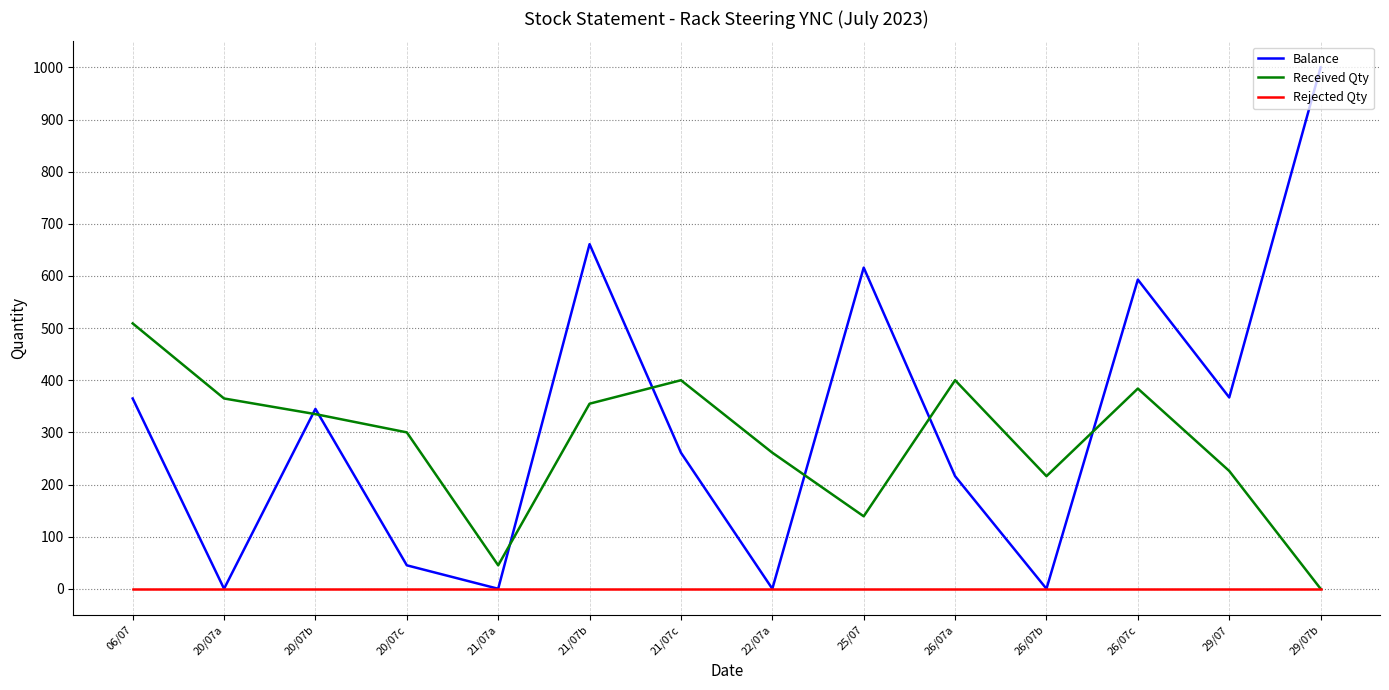

What is the maximum value for Balance?

1000